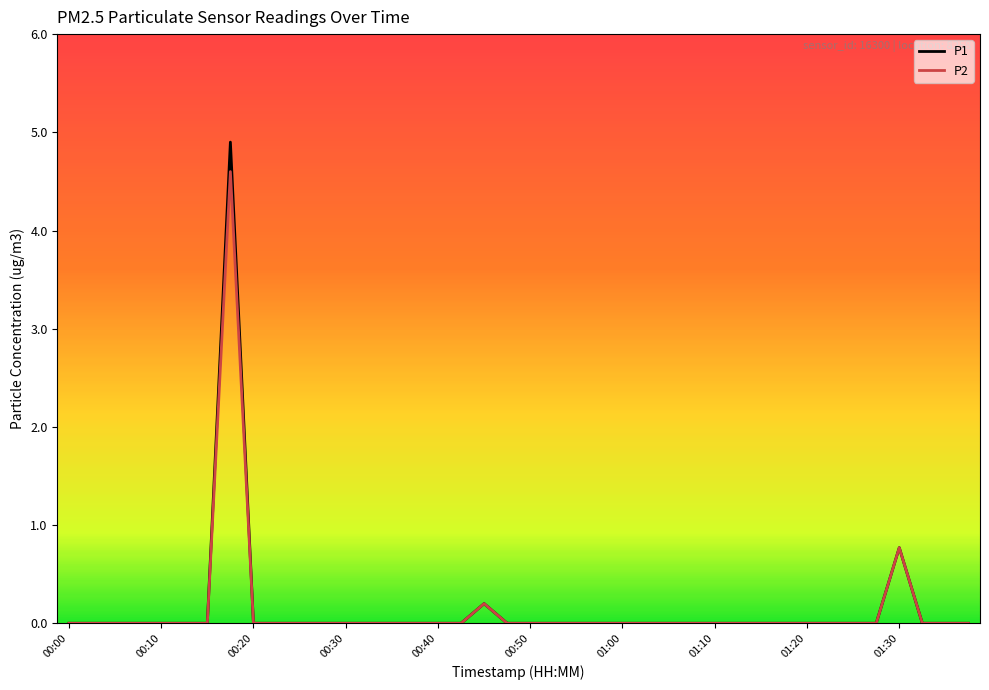

Reading right to left, extract all data points from this chart.

P1: 0.0	0.0	0.0	0.8	0.0	0.0	0.0	0.0	0.0	0.0	0.0	0.0	0.0	0.0	0.0	0.0	0.0	0.0	0.0	0.0	0.0	0.2	0.0	0.0	0.0	0.0	0.0	0.0	0.0	0.0	0.0	0.0	4.9	0.0	0.0	0.0	0.0	0.0	0.0	0.0
P2: 0.0	0.0	0.0	0.8	0.0	0.0	0.0	0.0	0.0	0.0	0.0	0.0	0.0	0.0	0.0	0.0	0.0	0.0	0.0	0.0	0.0	0.2	0.0	0.0	0.0	0.0	0.0	0.0	0.0	0.0	0.0	0.0	4.6	0.0	0.0	0.0	0.0	0.0	0.0	0.0